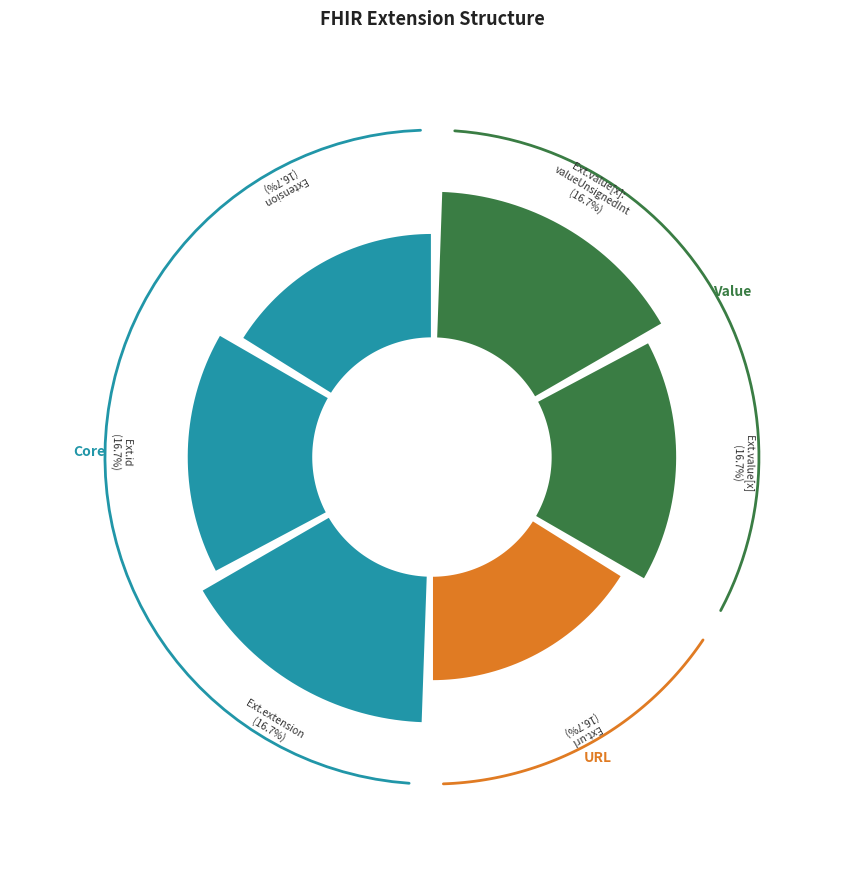

Is it true that Extension.extension is 12% of the pie?

False